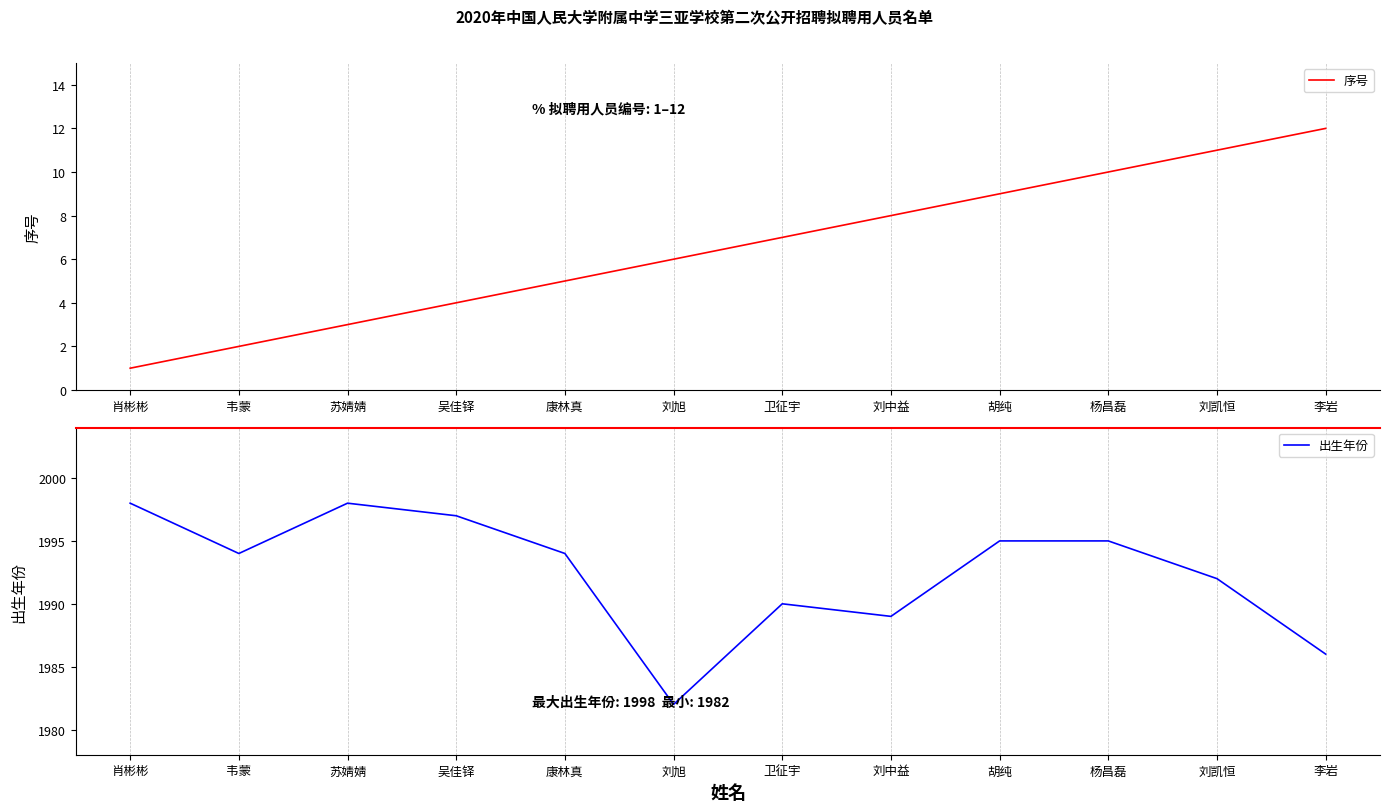

Is the value of 出生年份 at 苏婧婧 greater than the value of 序号 at 卫征宇?

Yes